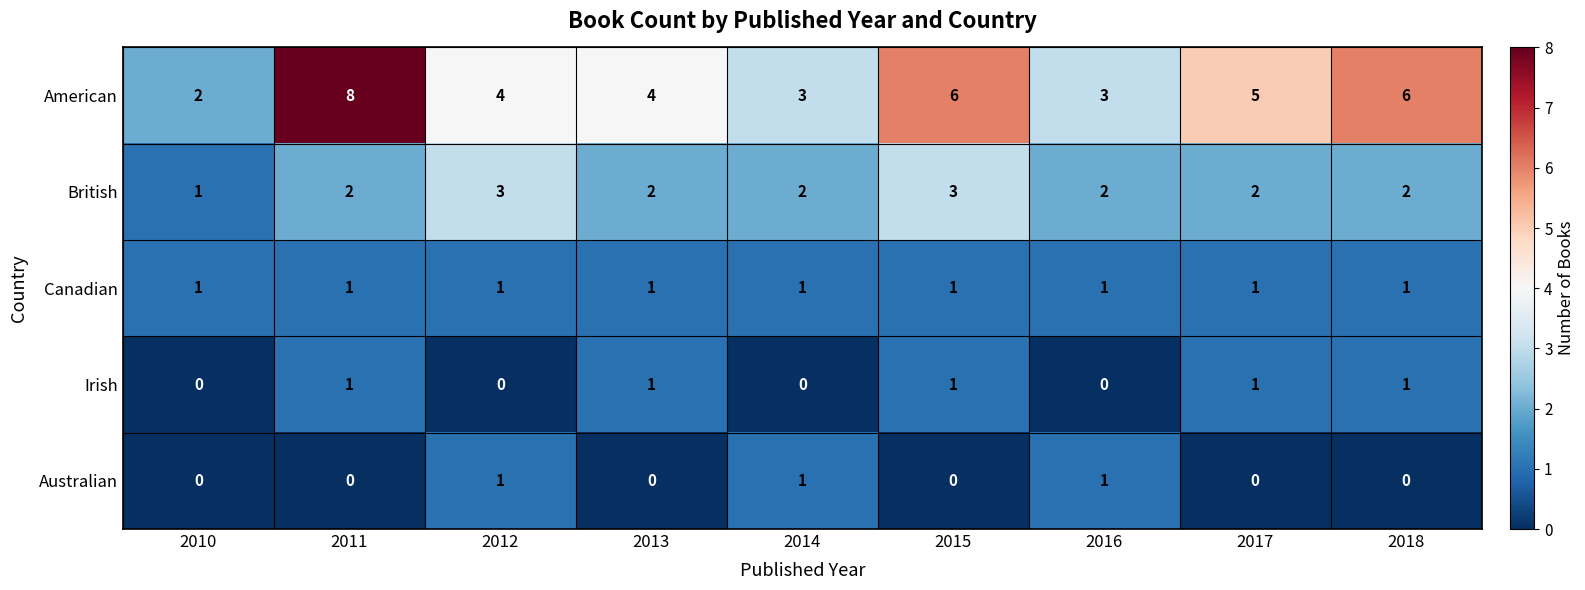

Count the British values in the range 2 to 3.

8